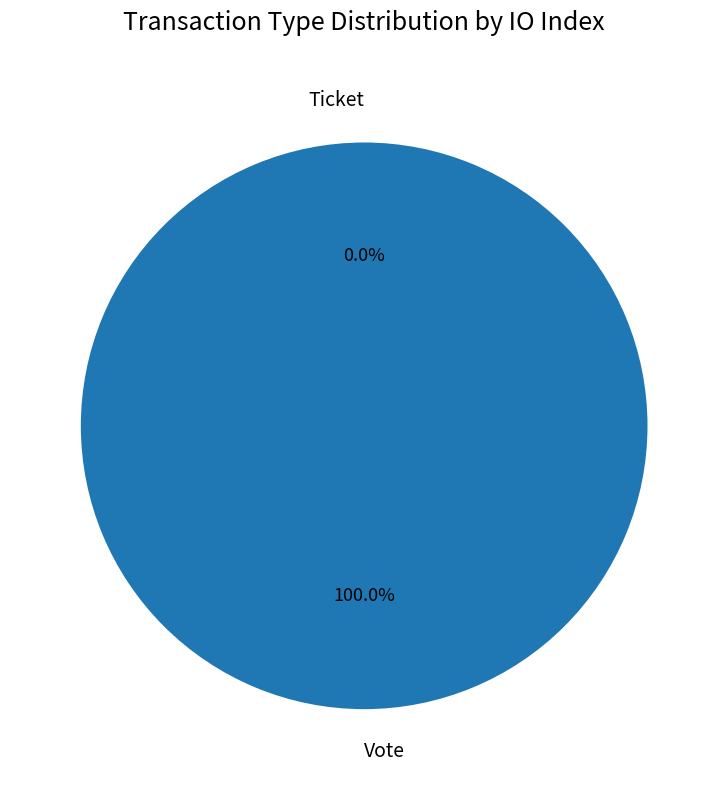

Rank the categories by value from highest to lowest.

Vote, Ticket